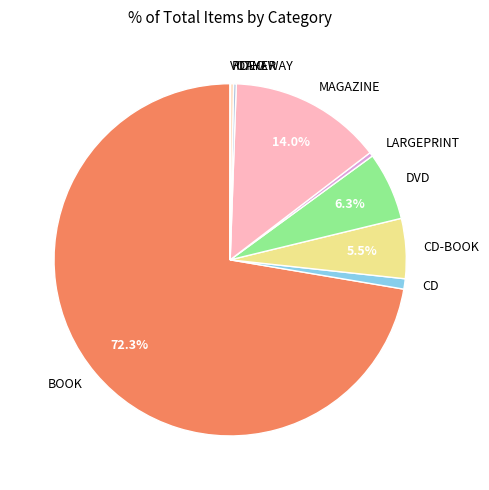

Approximately how many times larger is the value at MAGAZINE compared to LARGEPRINT?

38.8